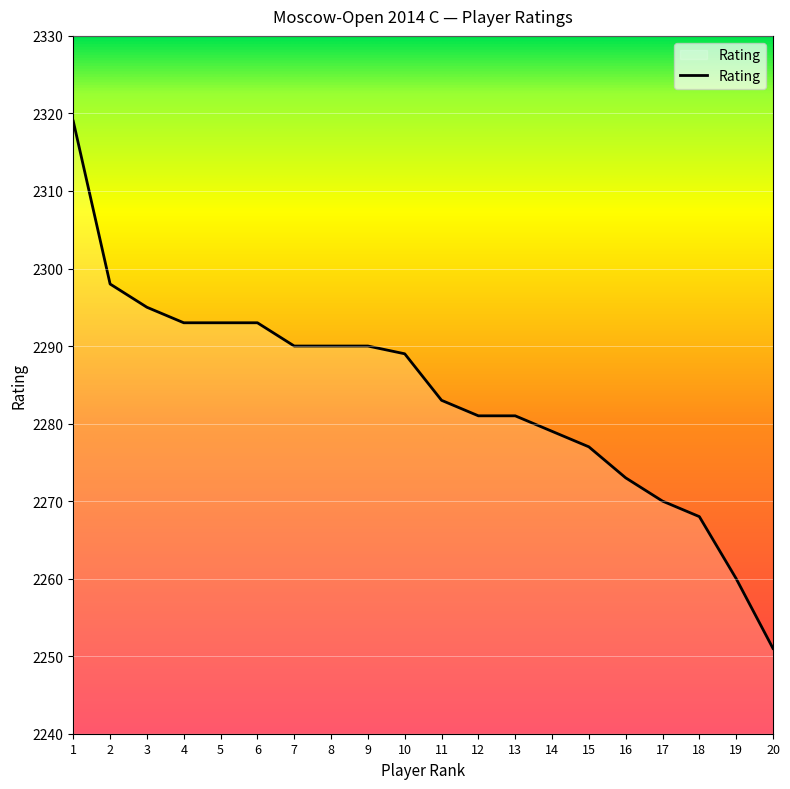

What is the smallest value displayed?

2251